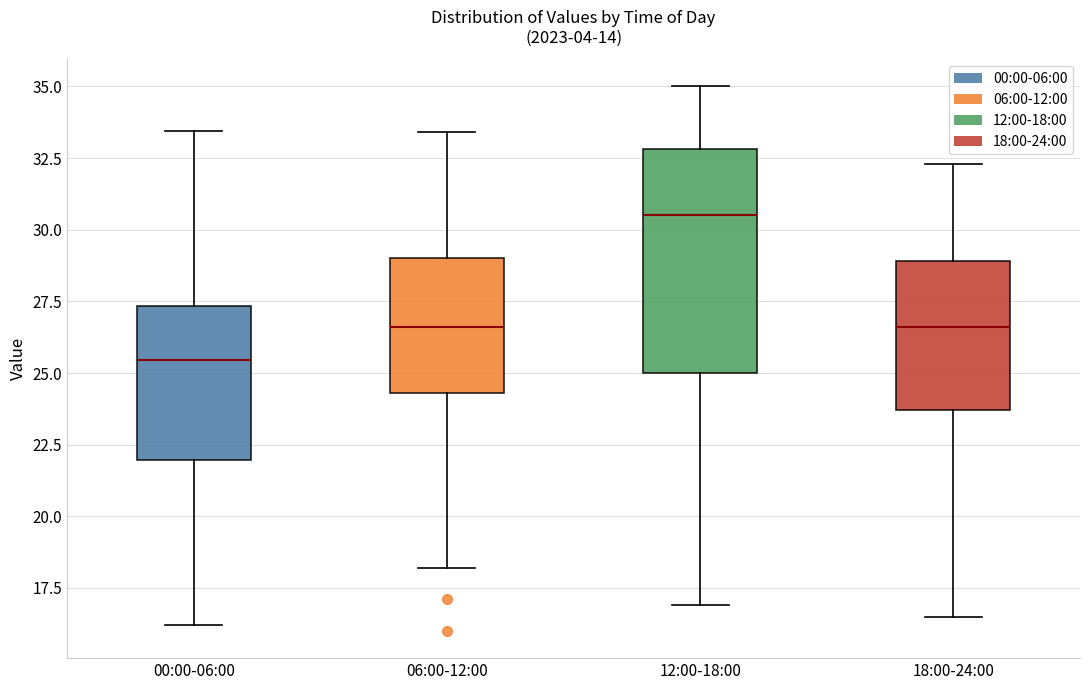

Reading left to right, read every box against the y-axis: the position of its median line, the range the box covers, and the ends of its whiskers. The values are not printed on the chart, so give them approximately, as read against the axis.

00:00-06:00: median 25.5, box 22.0 to 27.5, whiskers 16.0 to 33.5
06:00-12:00: median 26.5, box 24.5 to 29.0, whiskers 18.0 to 33.5
12:00-18:00: median 30.5, box 25.0 to 33.0, whiskers 17.0 to 35.0
18:00-24:00: median 26.5, box 23.5 to 29.0, whiskers 16.5 to 32.5